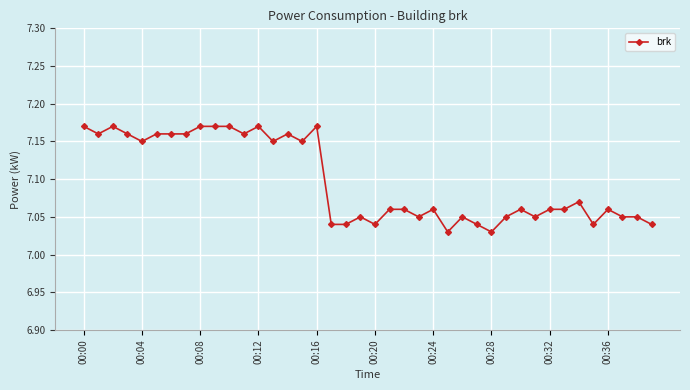

Does the chart display data point markers on the line(s)?

Yes